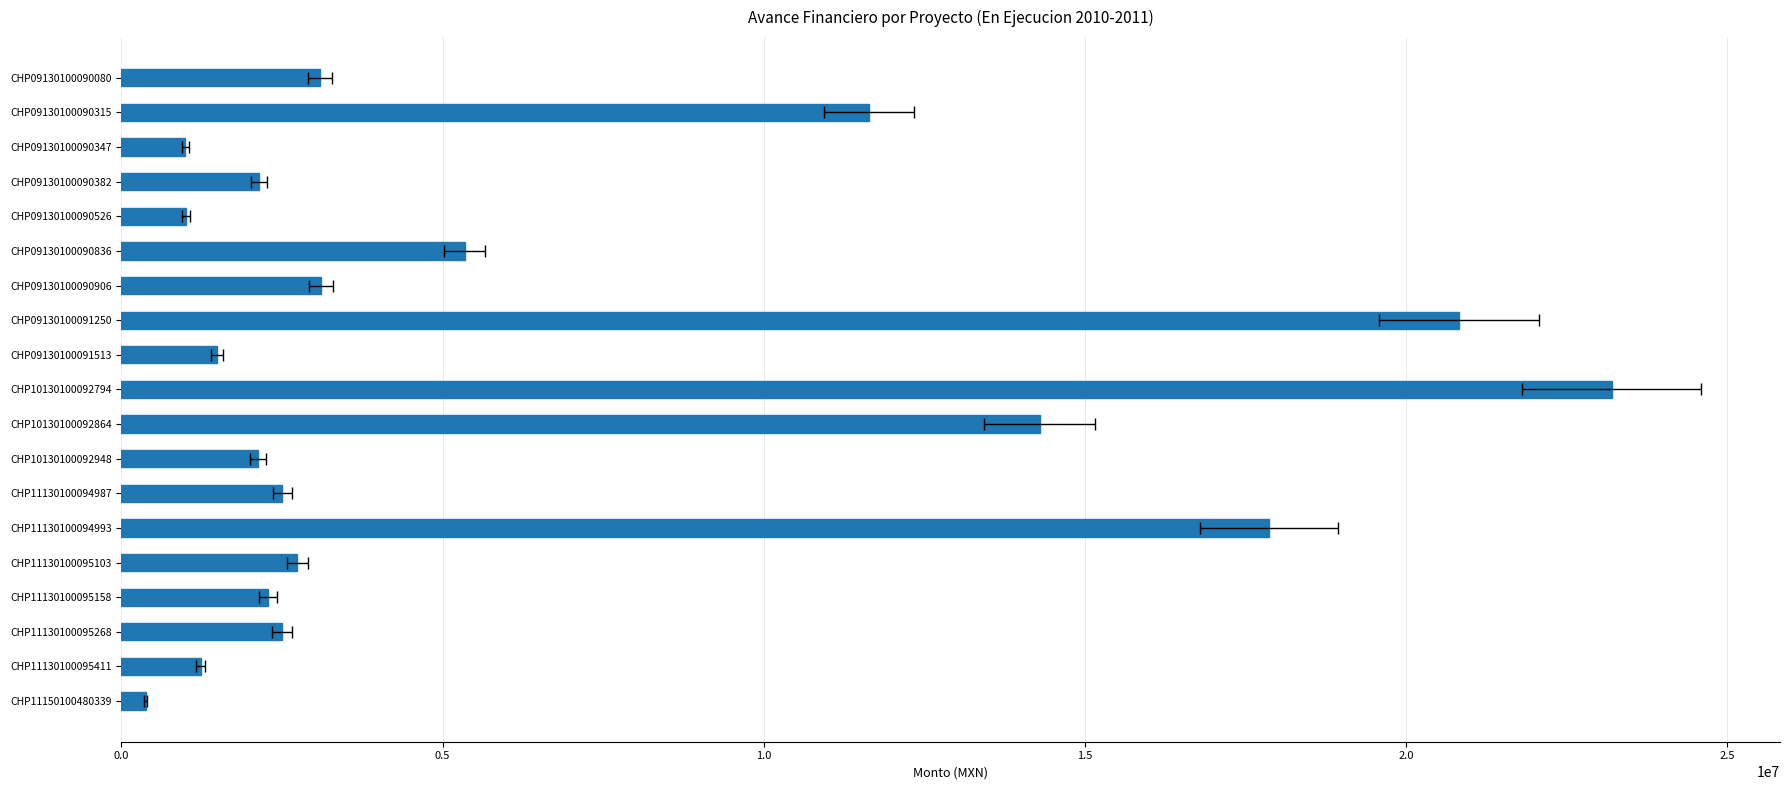

What is the value of the 9th bar from the left?

1489963.1